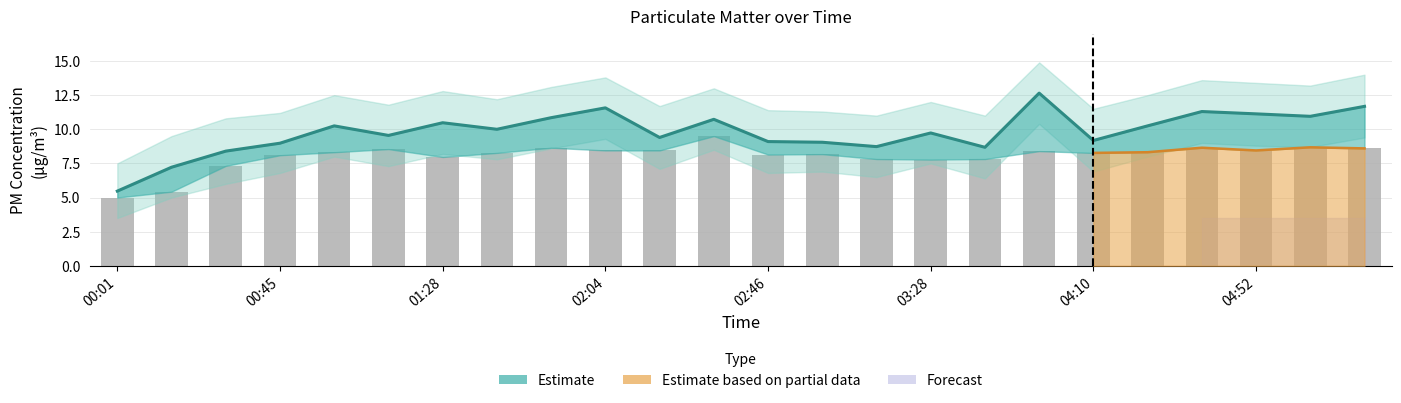

Which category has the lowest value across all series?

00:01